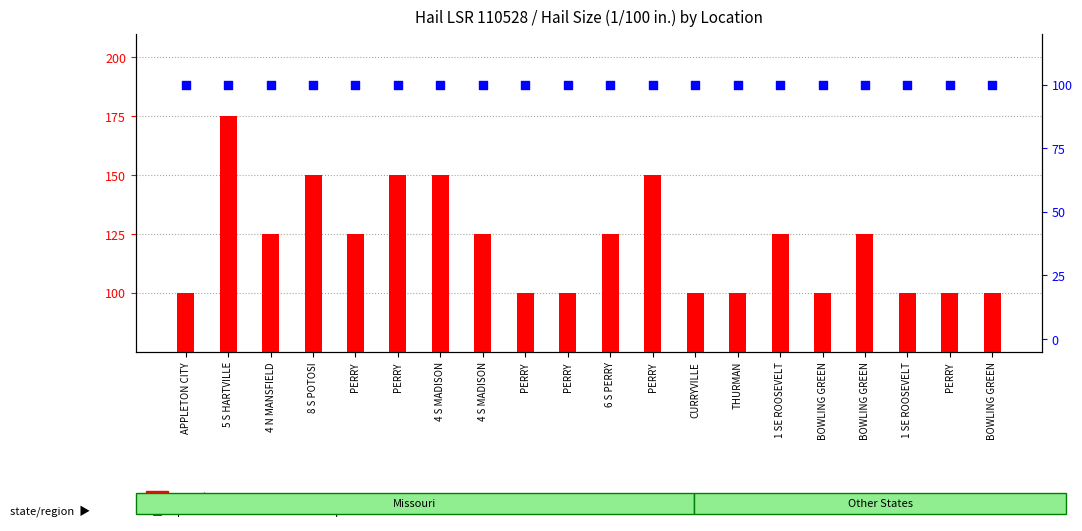

At which category is the sum across all series the highest?

5 S HARTVILLE